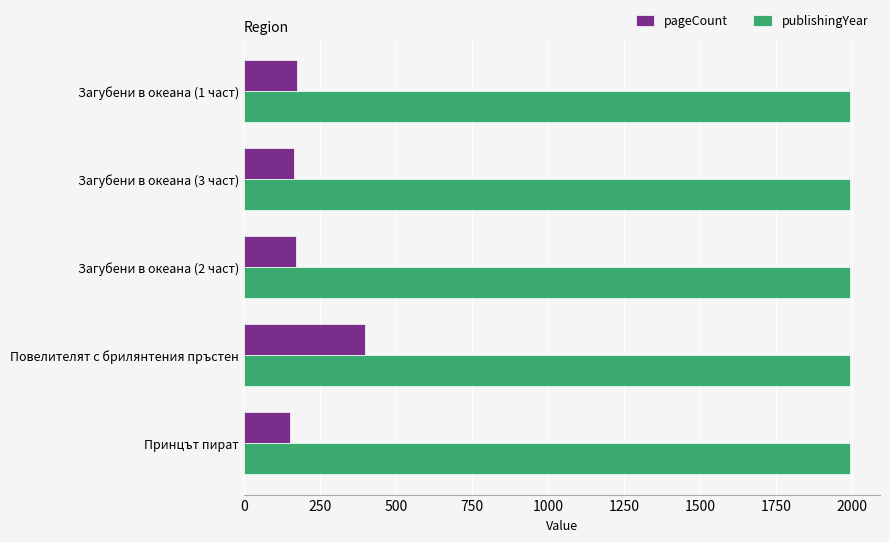

What is the sum of all publishingYear values?

9960